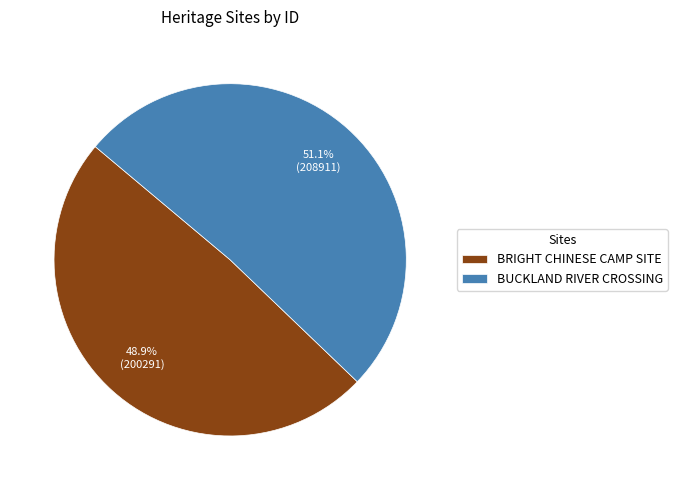

Do BUCKLAND RIVER CROSSING and BRIGHT CHINESE CAMP SITE together represent more than half of the pie?

Yes